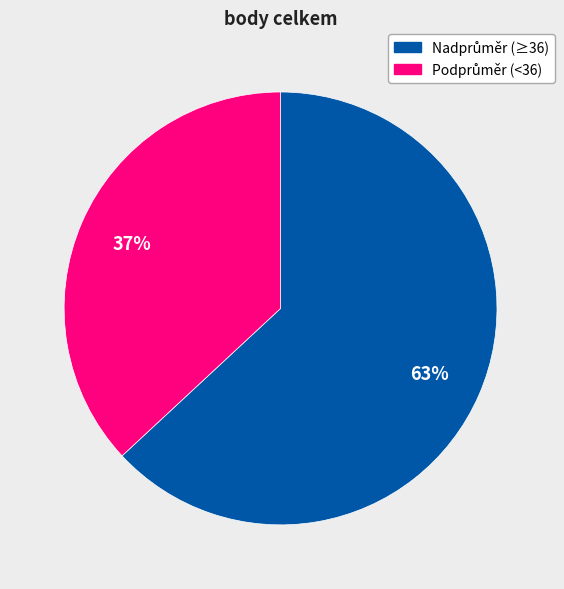

How many segments does this pie chart have?

2